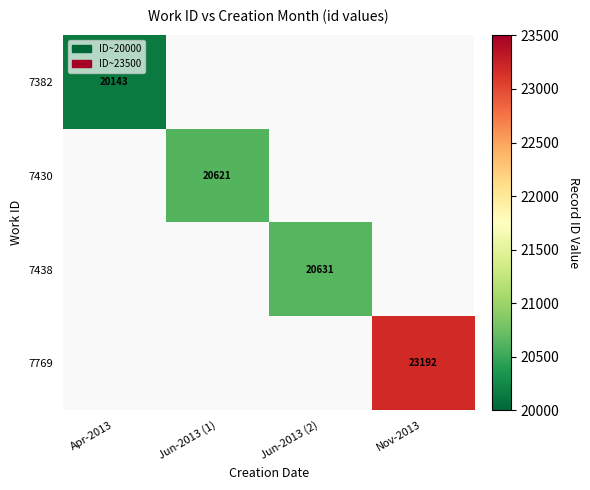

Is the value of 7769 at Nov-2013 greater than the value of 7438 at Jun-2013 (2)?

Yes